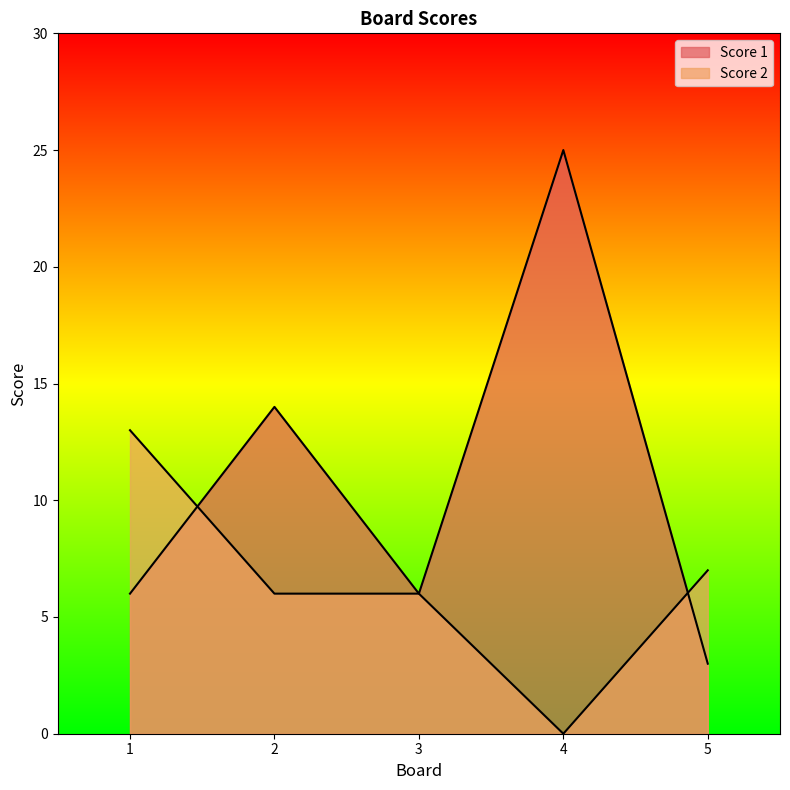

What is the sum of the Score 1 values at 2 and 1?

20